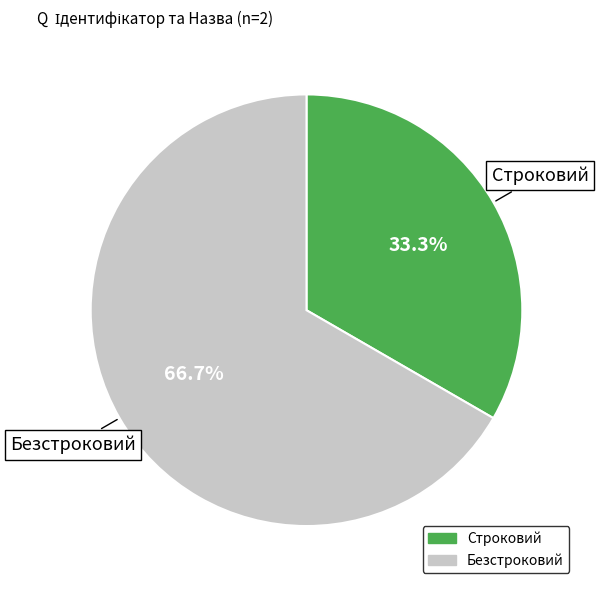

To the nearest percent, what is the average slice percentage?

50%